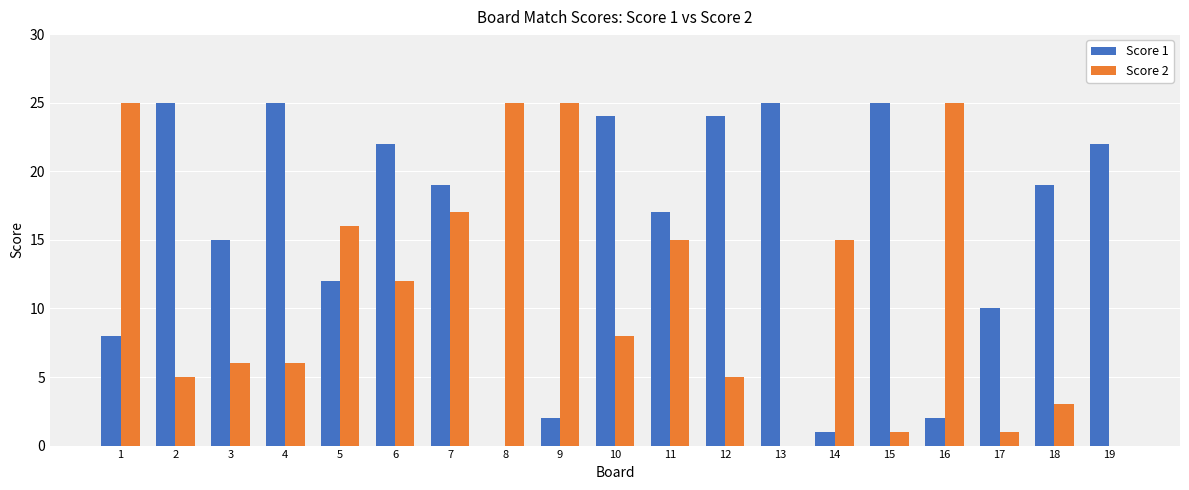

Between 2 and 7, which series saw the biggest shift?

Score 2